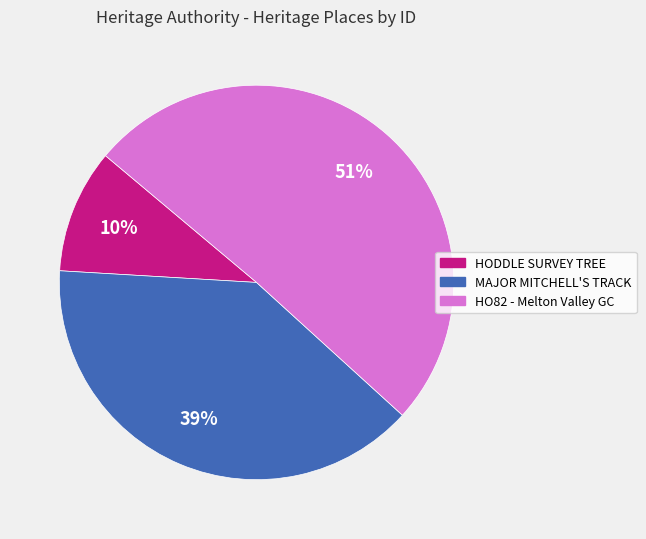

Is there any slice that represents more than half of the pie?

Yes